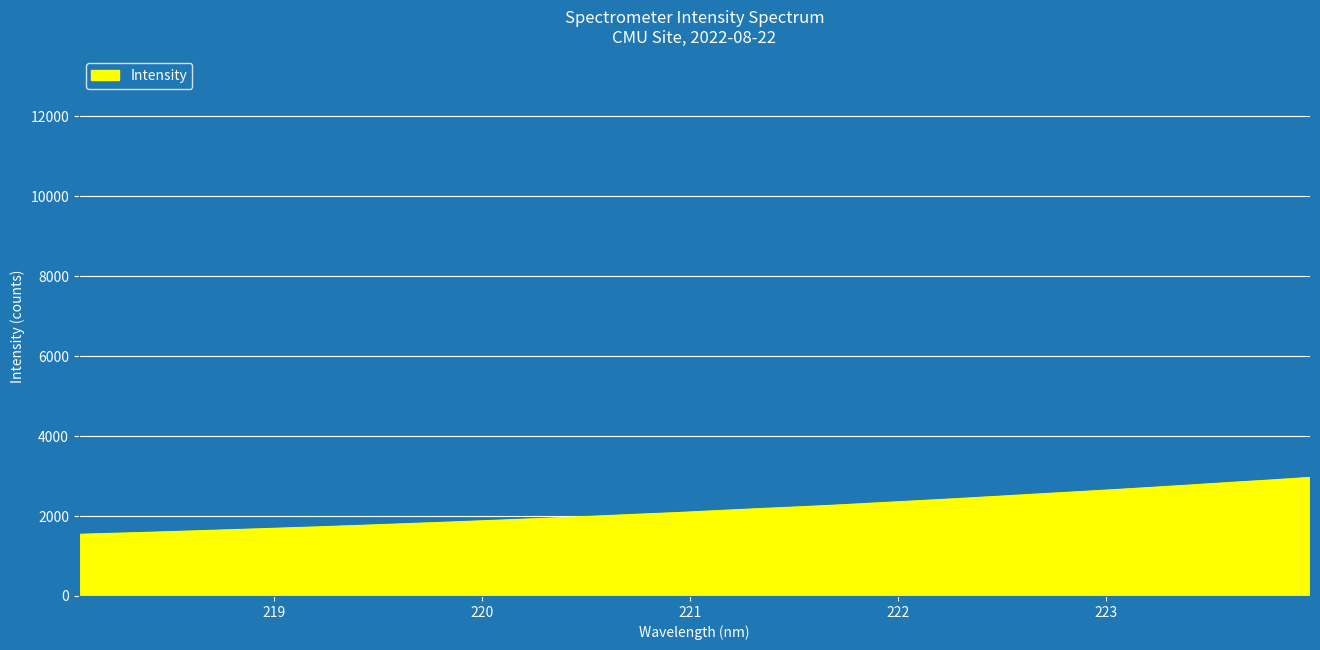

How many lines are shown in the chart?

1